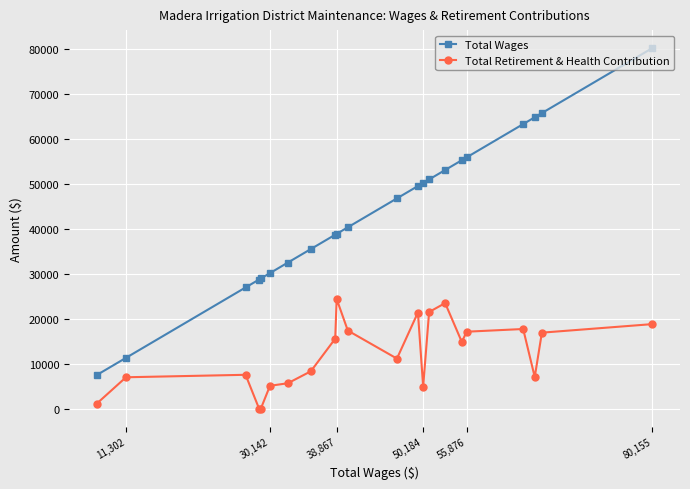

True or false: Total Wages and Total Retirement & Health Contribution intersect in this chart.

False